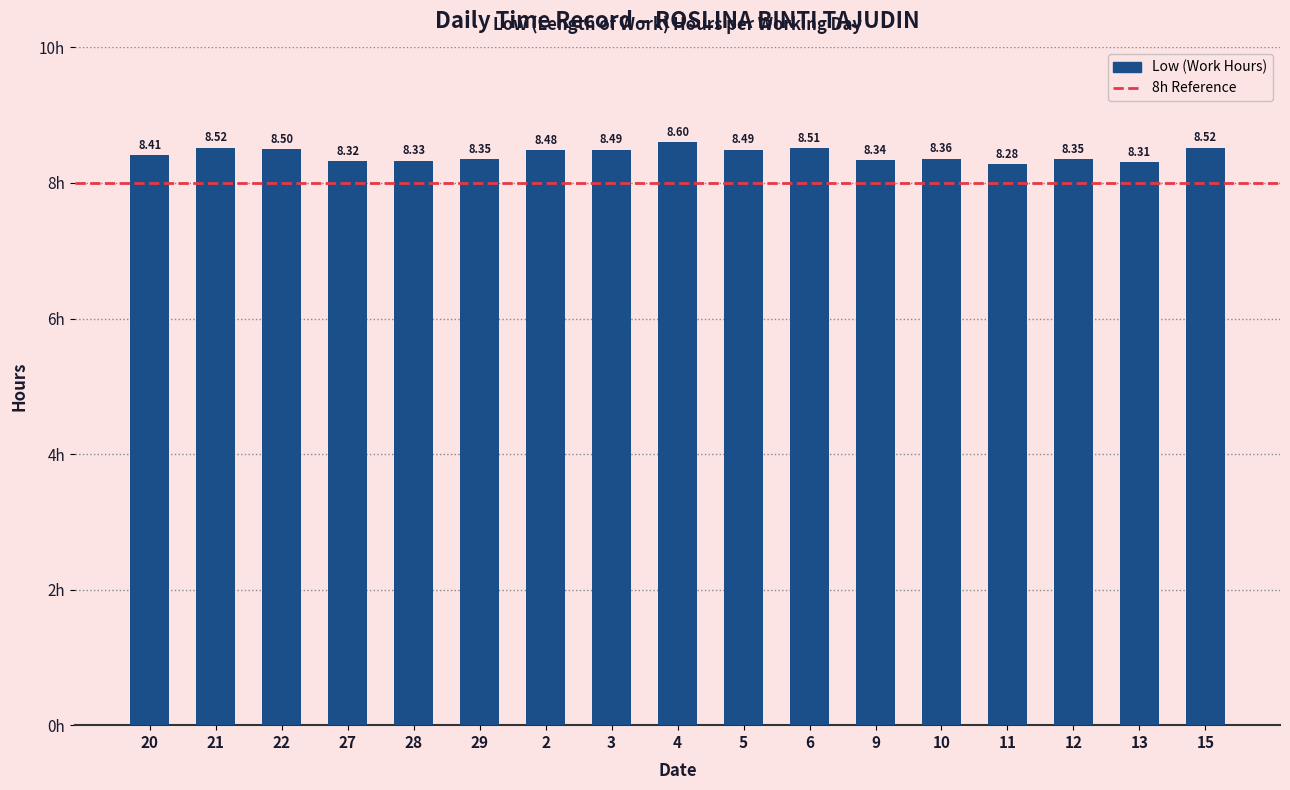

What is the sum of all values?

143.2